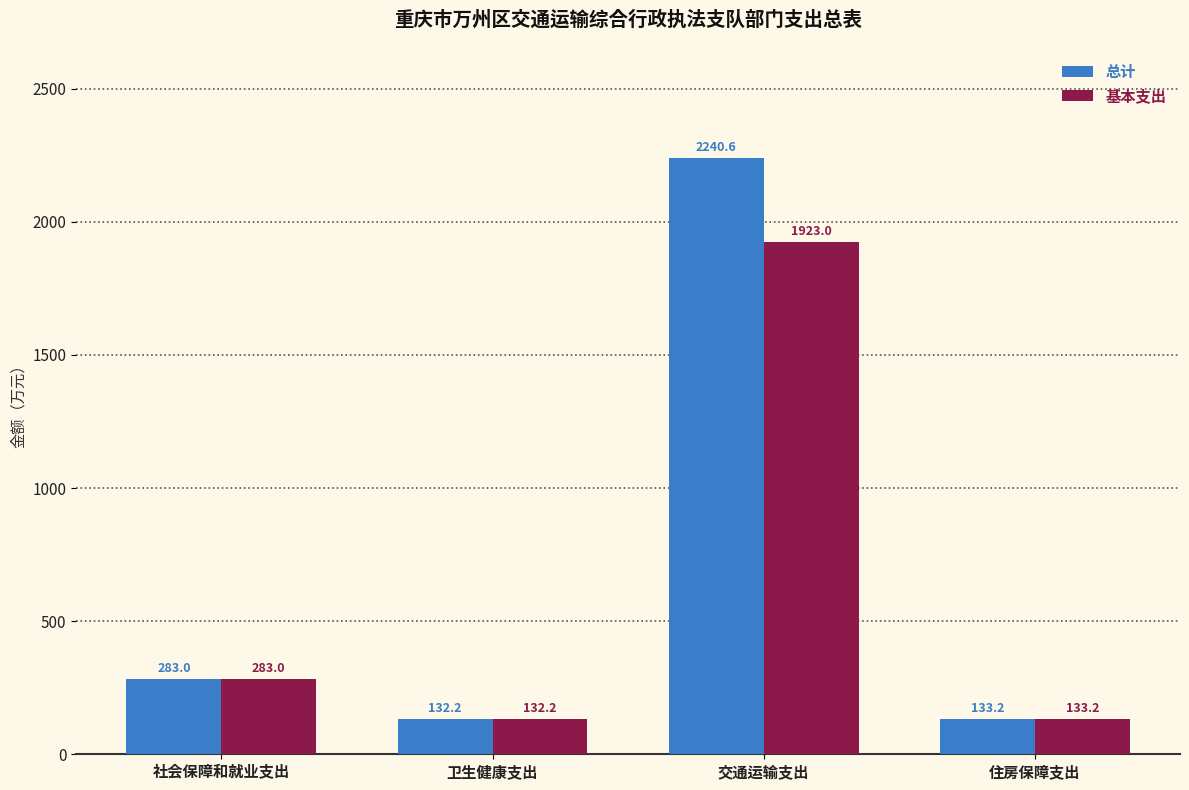

What is the difference between the highest and lowest values at 交通运输支出?

317.6